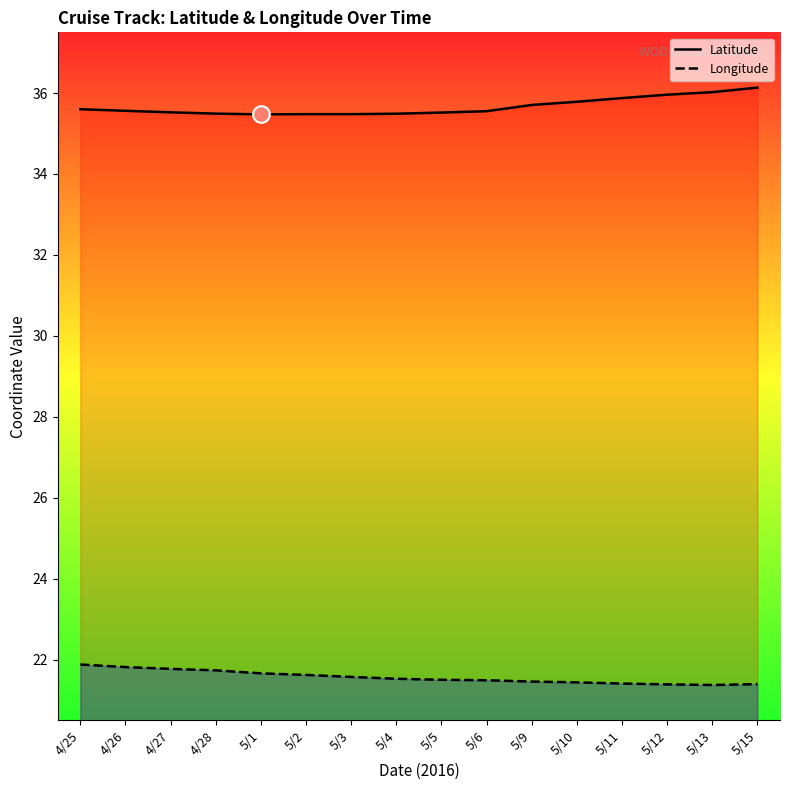

True or false: Latitude and Longitude cross at least once.

False